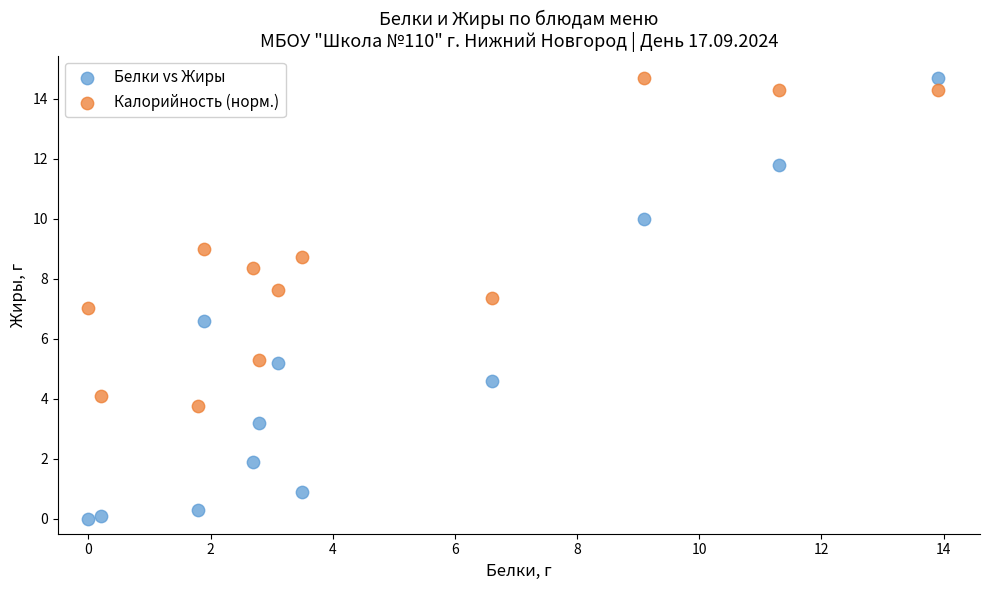

Which series has the largest Y range (max minus min)?

Белки vs Жиры